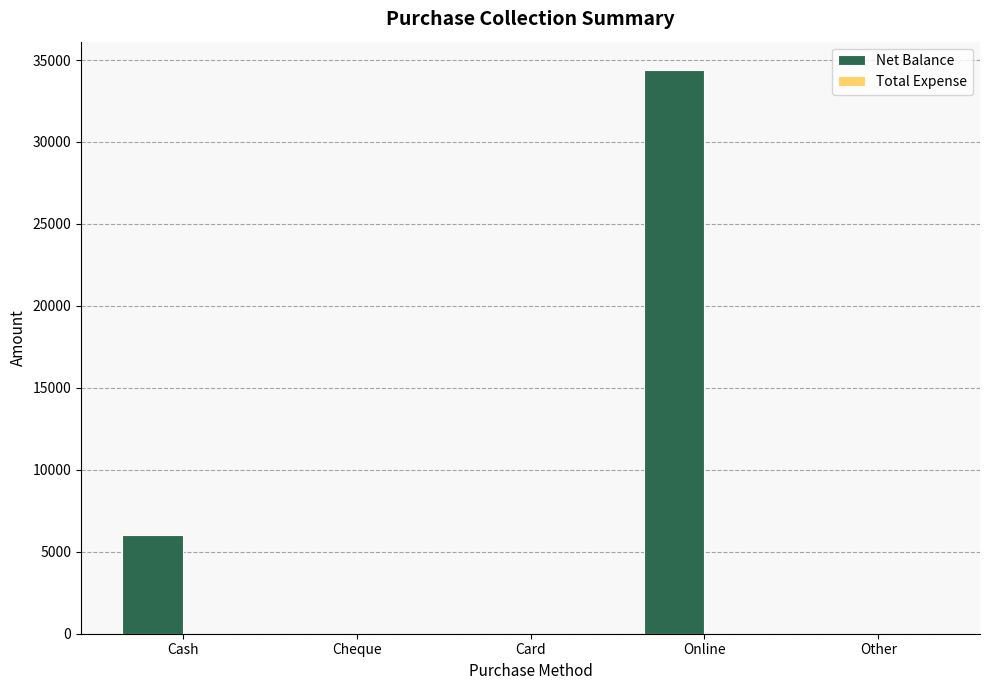

Where is the data nearest to the value 17200?

Cash